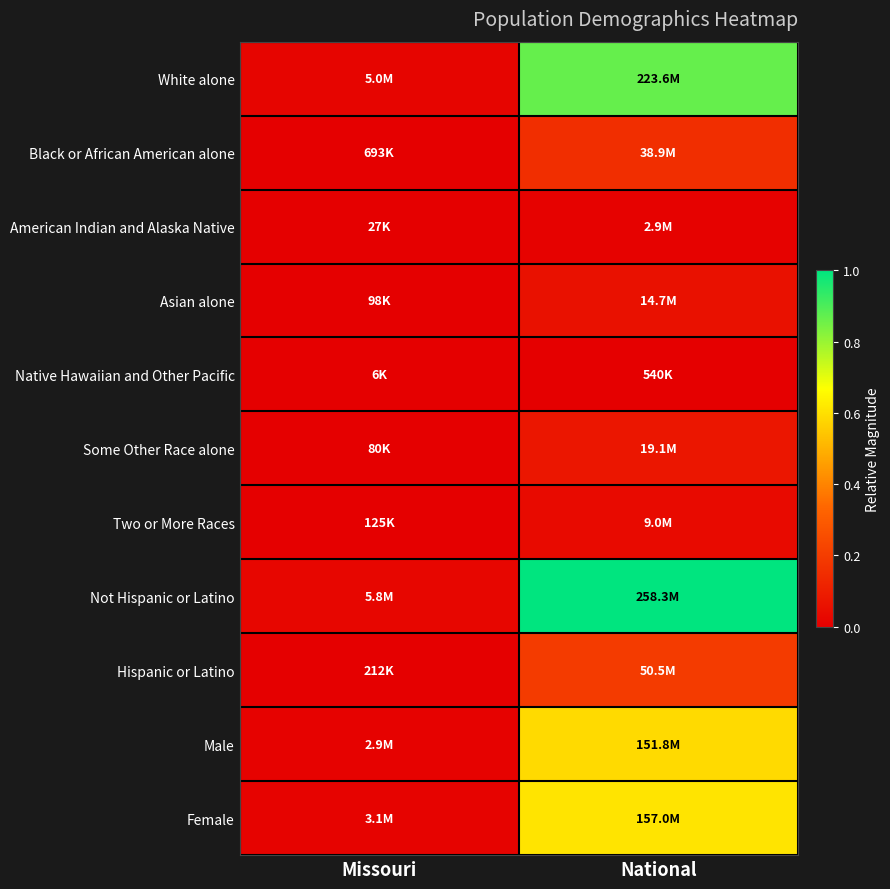

At how many categories does at least one series exceed 0?

2